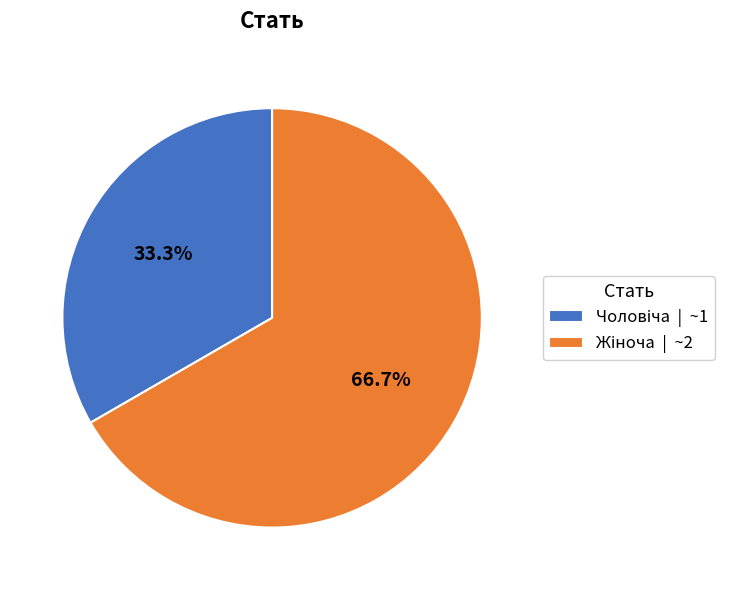

Is there a majority slice in this chart?

Yes